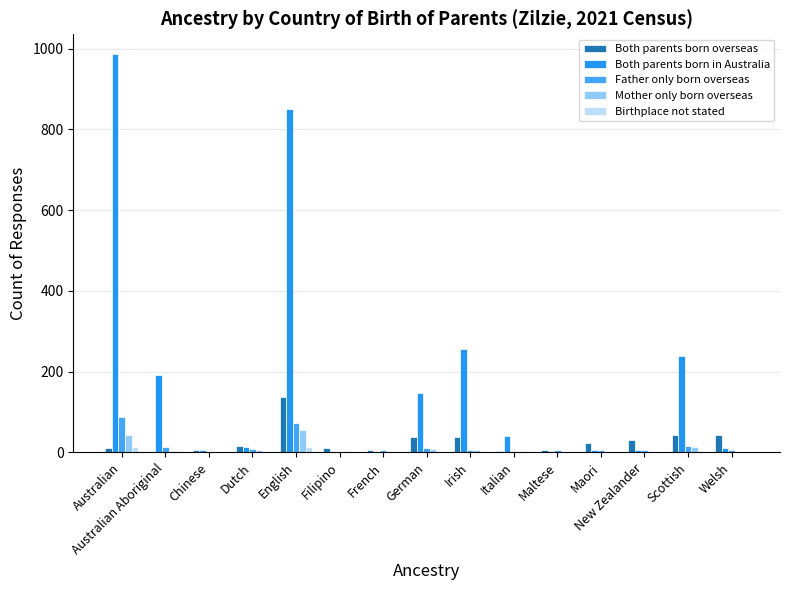

What is the sum of all Both parents born in Australia values?

2754